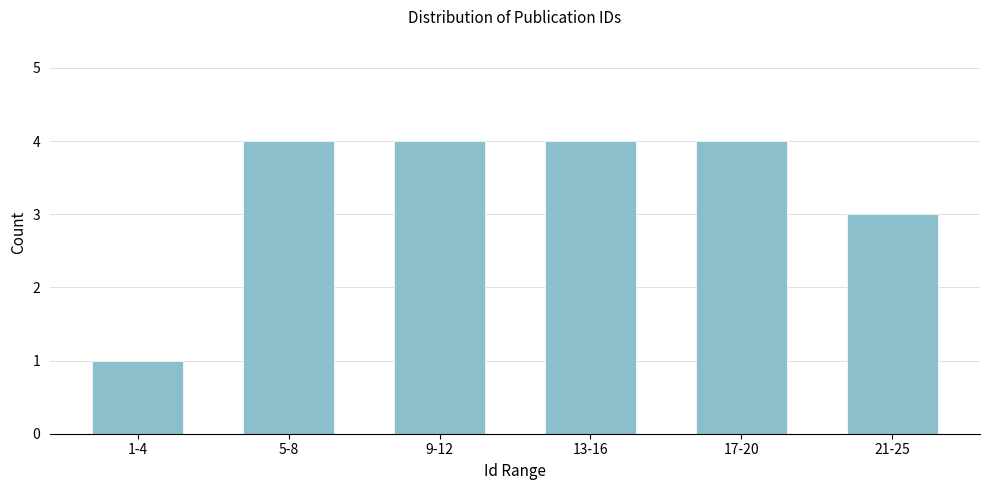

Reading right to left, extract all data points from this chart.

3	4	4	4	4	1